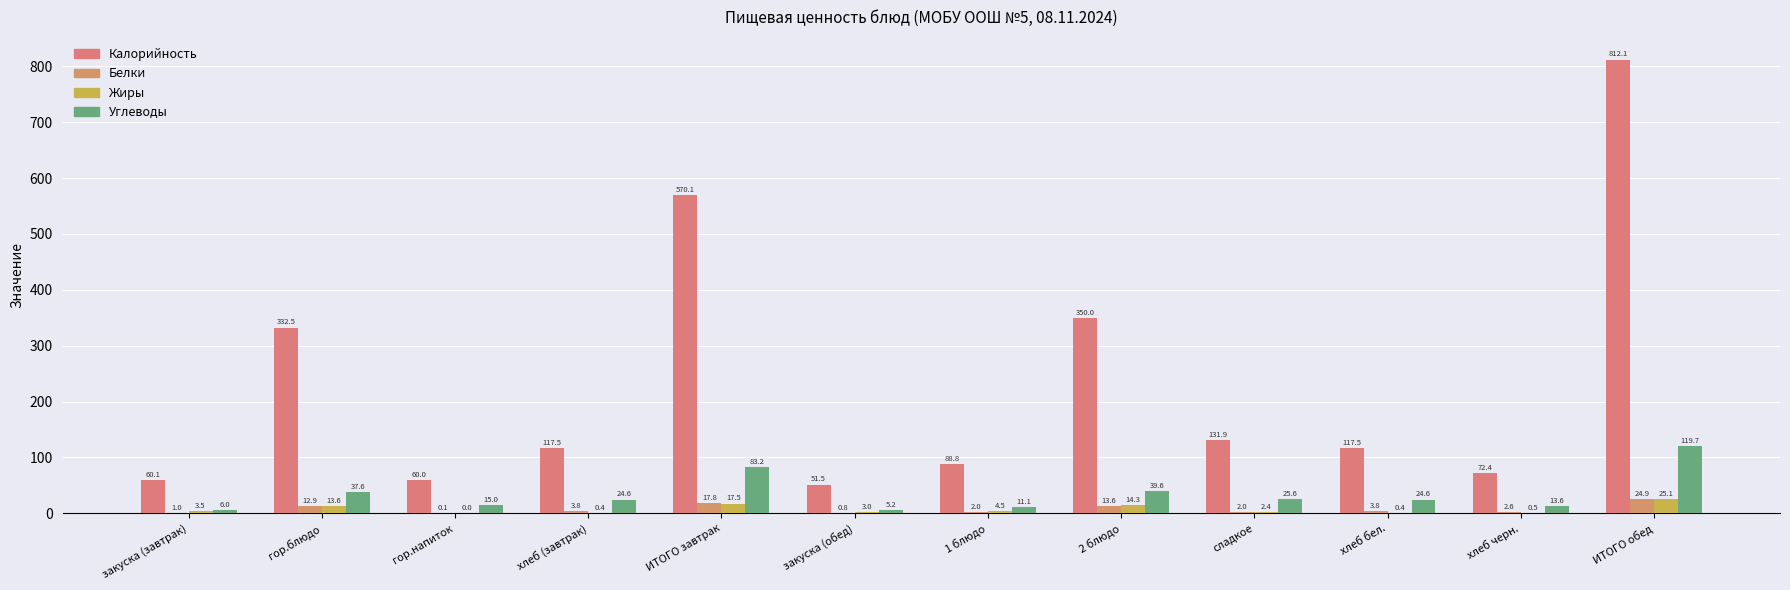

What is the difference between the maximum and second lowest values in the Жиры series?

24.7